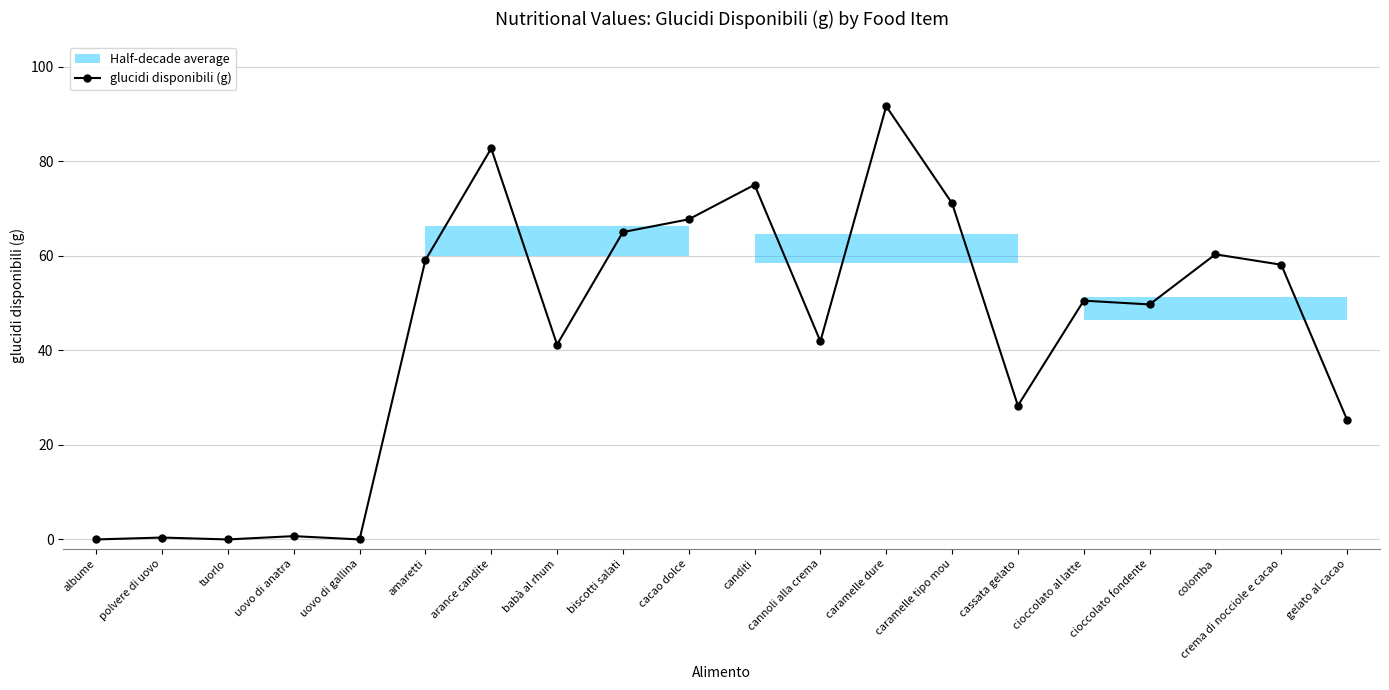

How many data points are less than 50?

10